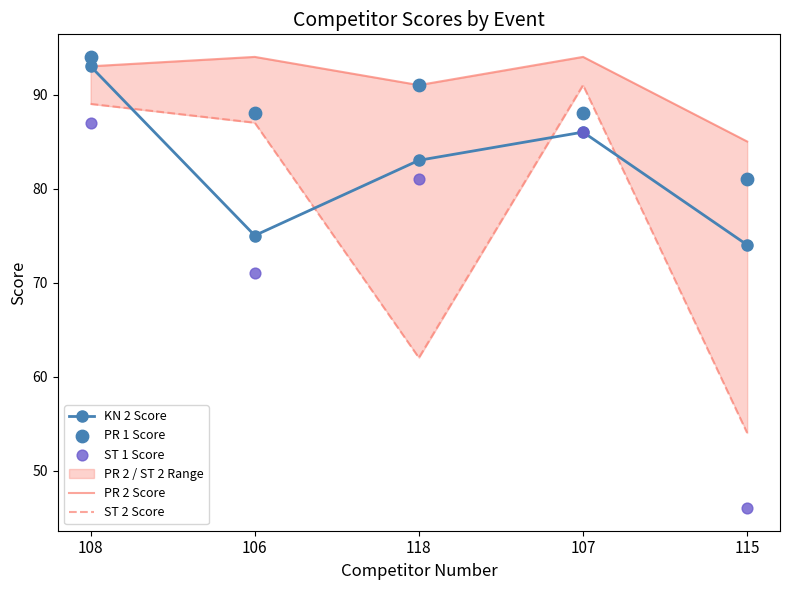

What is the maximum value for KN 2 Score?

93